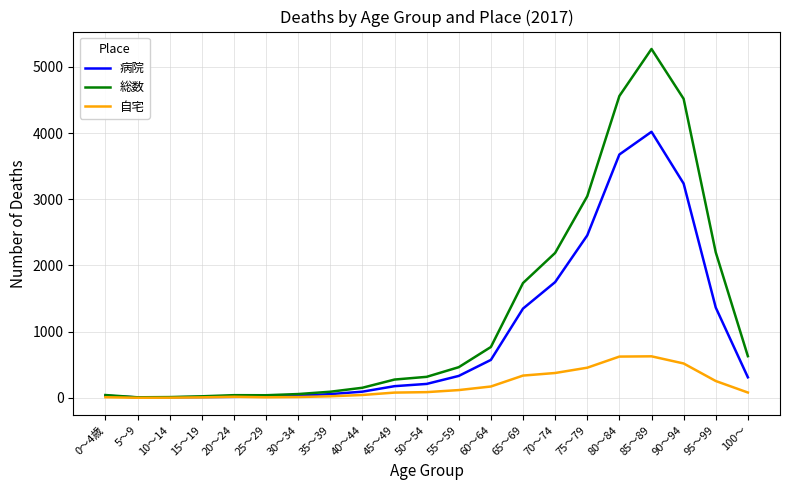

Where is 病院 nearest to the value 2012?

70～74